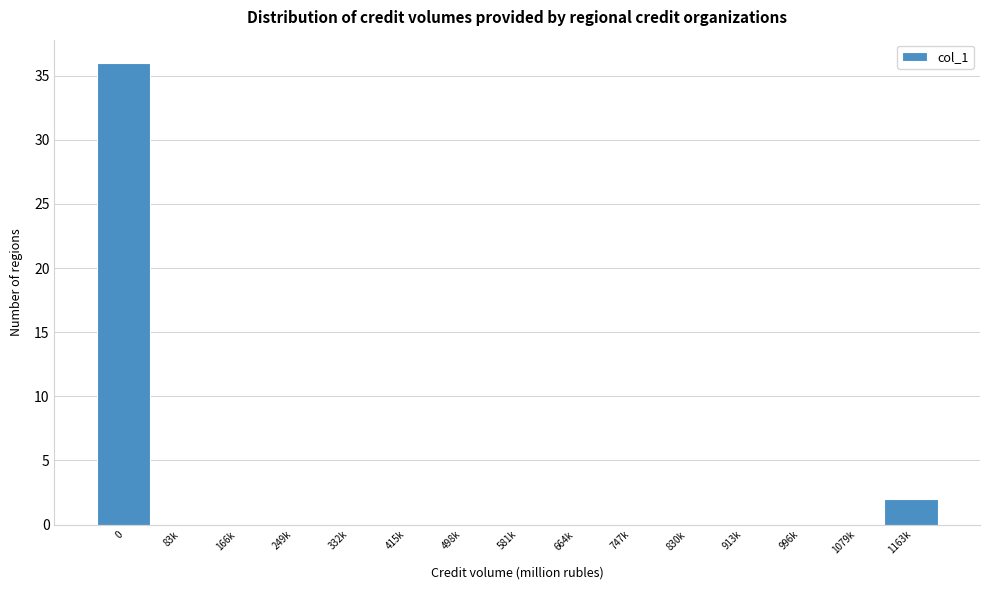

Reading left to right, extract all data points from this chart.

0=36	83k=0	166k=0	249k=0	332k=0	415k=0	498k=0	581k=0	664k=0	747k=0	830k=0	913k=0	996k=0	1079k=0	1163k=2